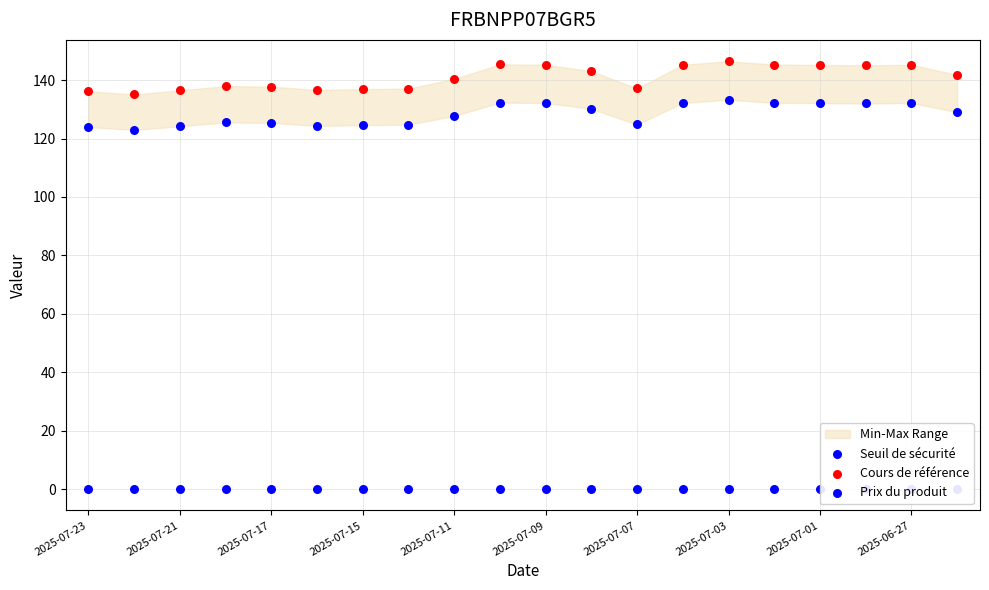

Which series contains the highest Y value?

Cours de référence